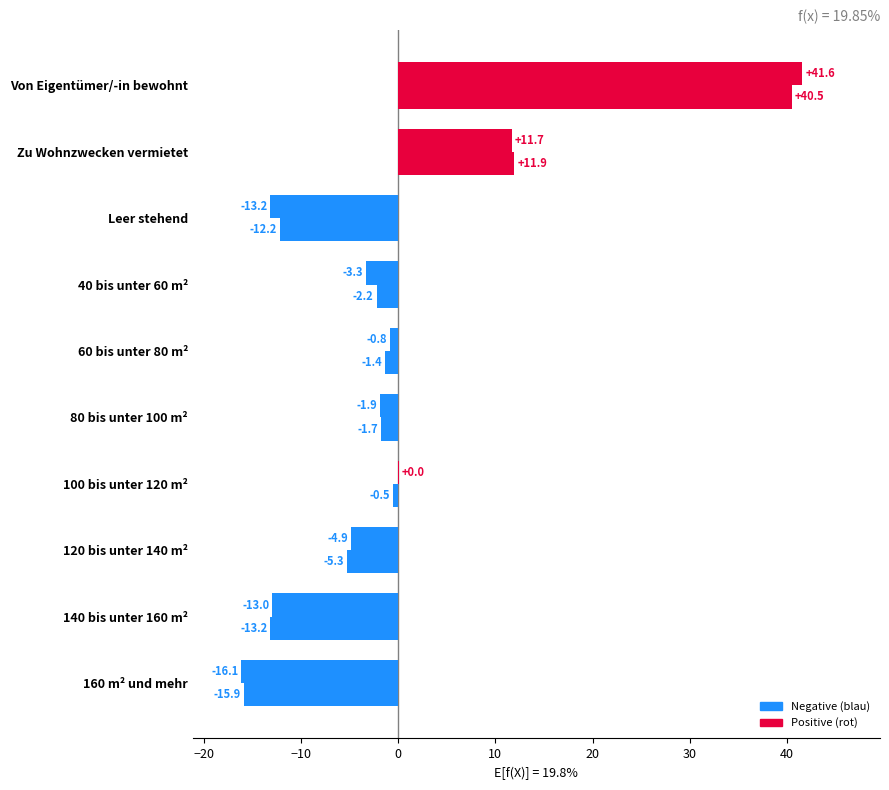

Reading left to right, transcribe all the data shown in this chart.

Wohnungen in Gebäuden insgesamt: 40.5	11.9	-12.2	-2.2	-1.4	-1.7	-0.5	-5.3	-13.2	-15.9
Wohnungen in Wohngebäuden: 41.6	11.7	-13.2	-3.3	-0.8	-1.9	0.0	-4.9	-13.0	-16.1